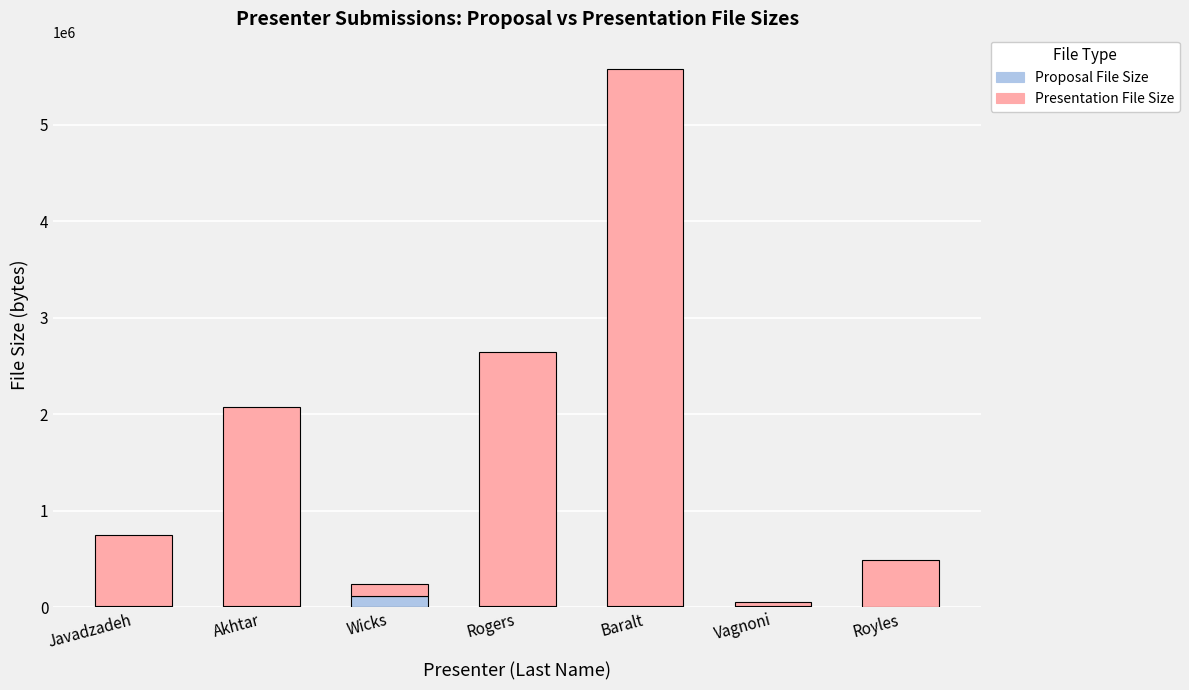

Is it true that Proposal File Size equals 119311 at Wicks?

True